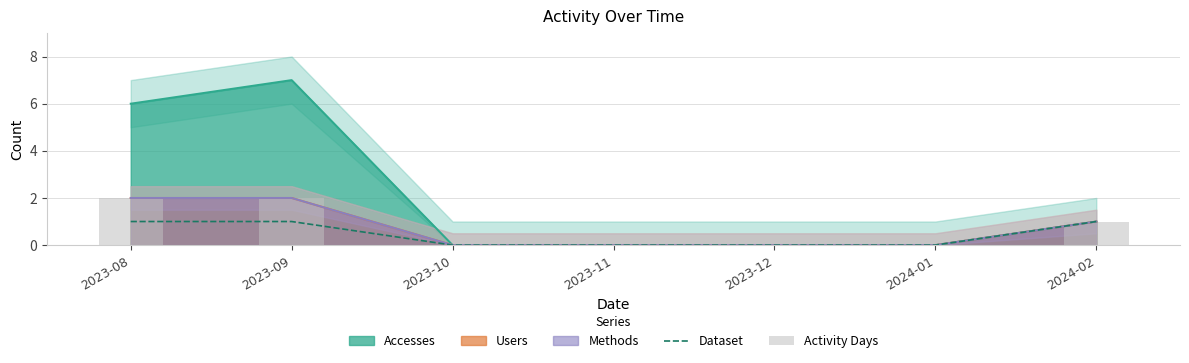

The value of Dataset at 2024-02 is 0. True or false?

False